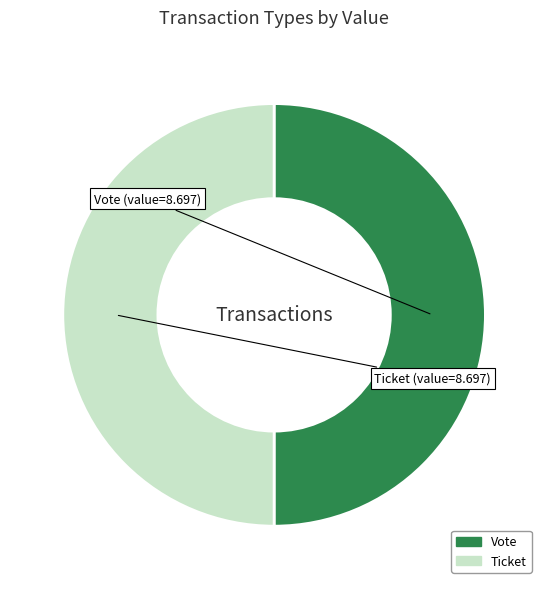

How many segments does this pie chart have?

2